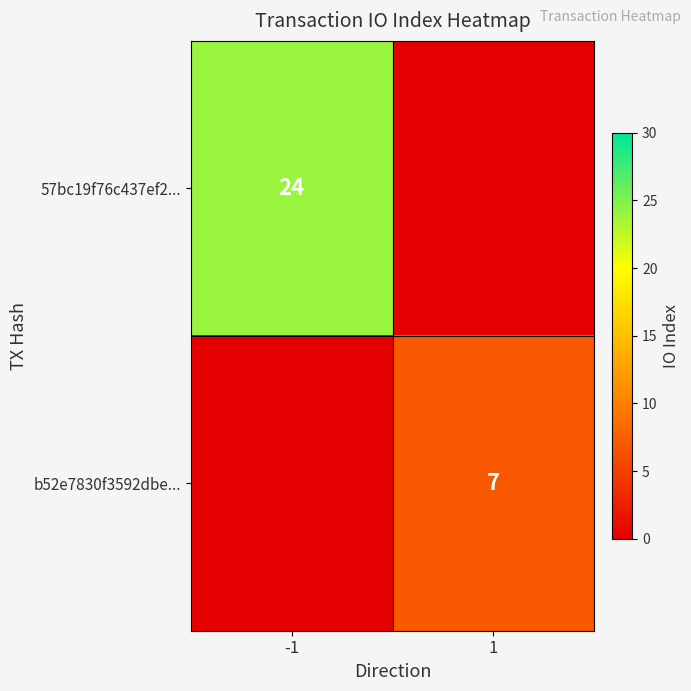

The b52e7830f3592dbe... series shows 4 at 1. True or false?

False